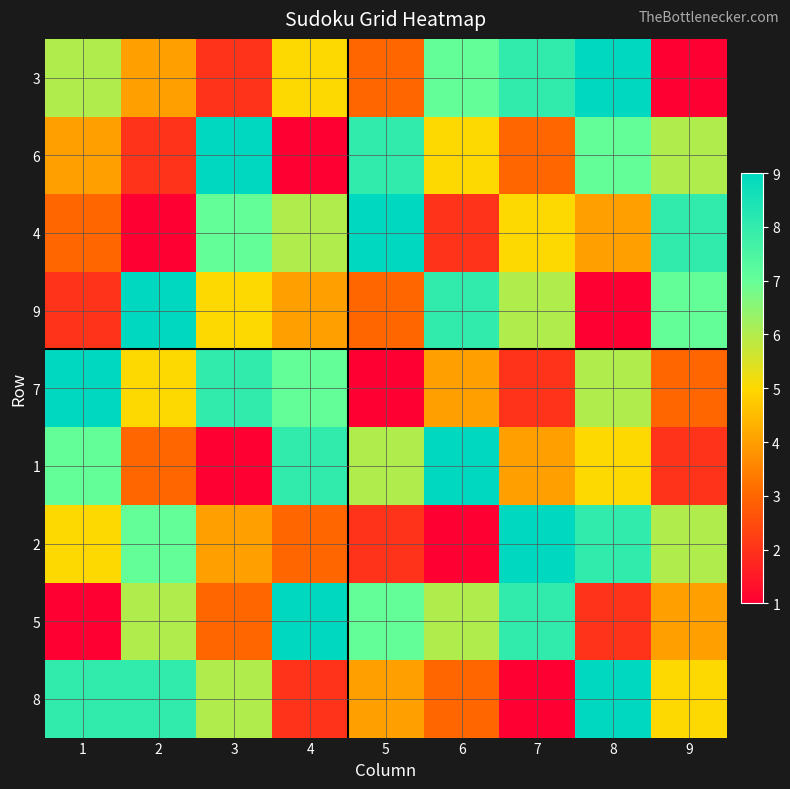

What is the maximum value shown in the chart?

9